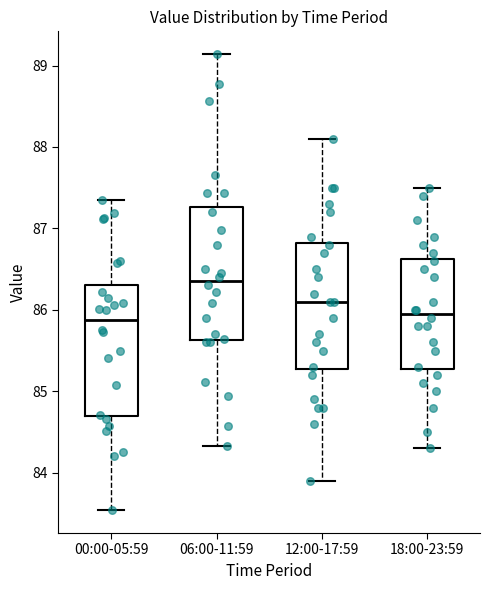

Reading left to right, transcribe this box plot: for each box, give where its median line is, the range the box spans, and where its two whiskers end, as read against the y-axis. The values are not printed on the chart, so give them approximately, as read against the axis.

00:00-05:59: median 85.9, box 84.7 to 86.3, whiskers 83.5 to 87.4
06:00-11:59: median 86.4, box 85.6 to 87.3, whiskers 84.3 to 89.1
12:00-17:59: median 86.1, box 85.3 to 86.8, whiskers 83.9 to 88.1
18:00-23:59: median 86.0, box 85.3 to 86.6, whiskers 84.3 to 87.5